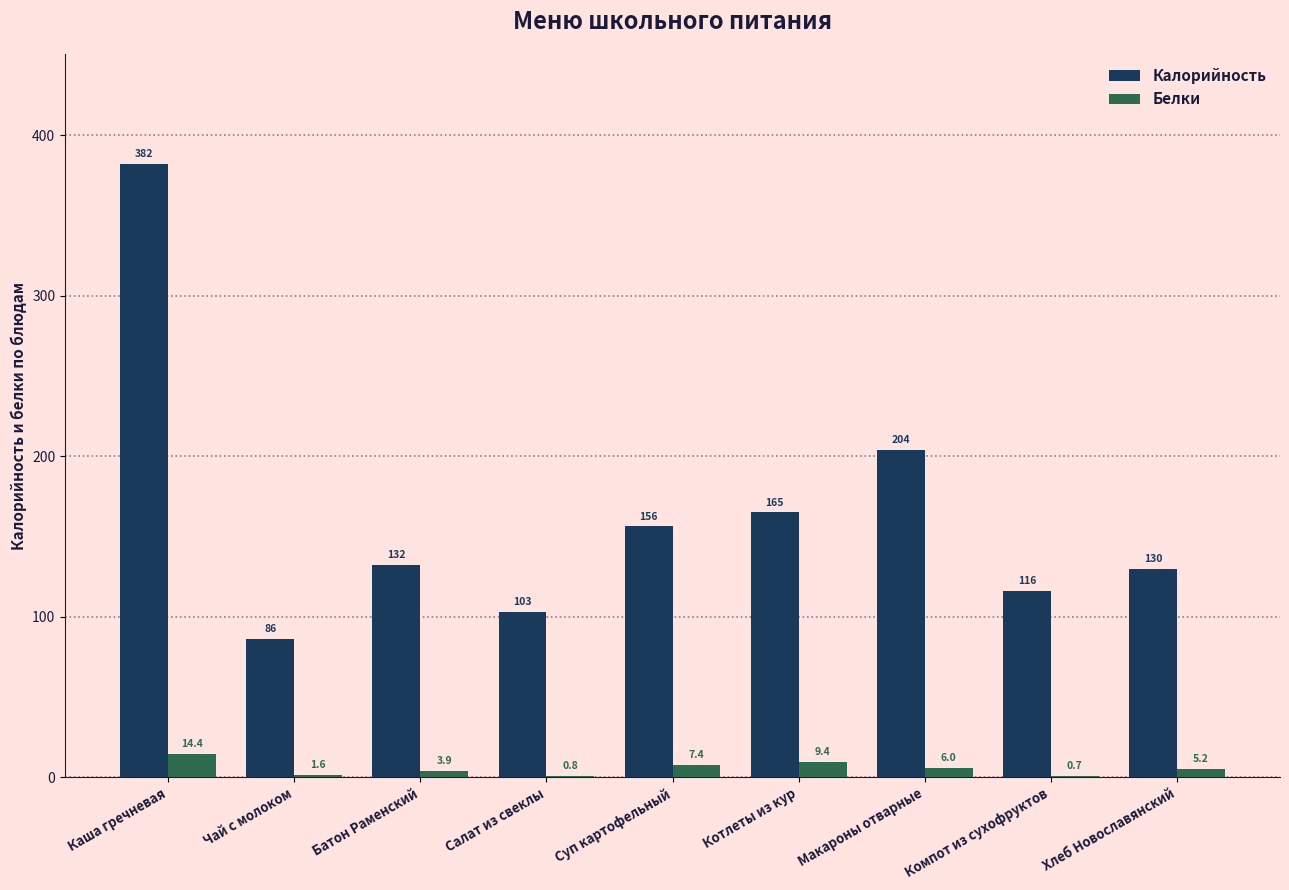

What is the spread (max minus min) of values at Компот из сухофруктов?

115.3